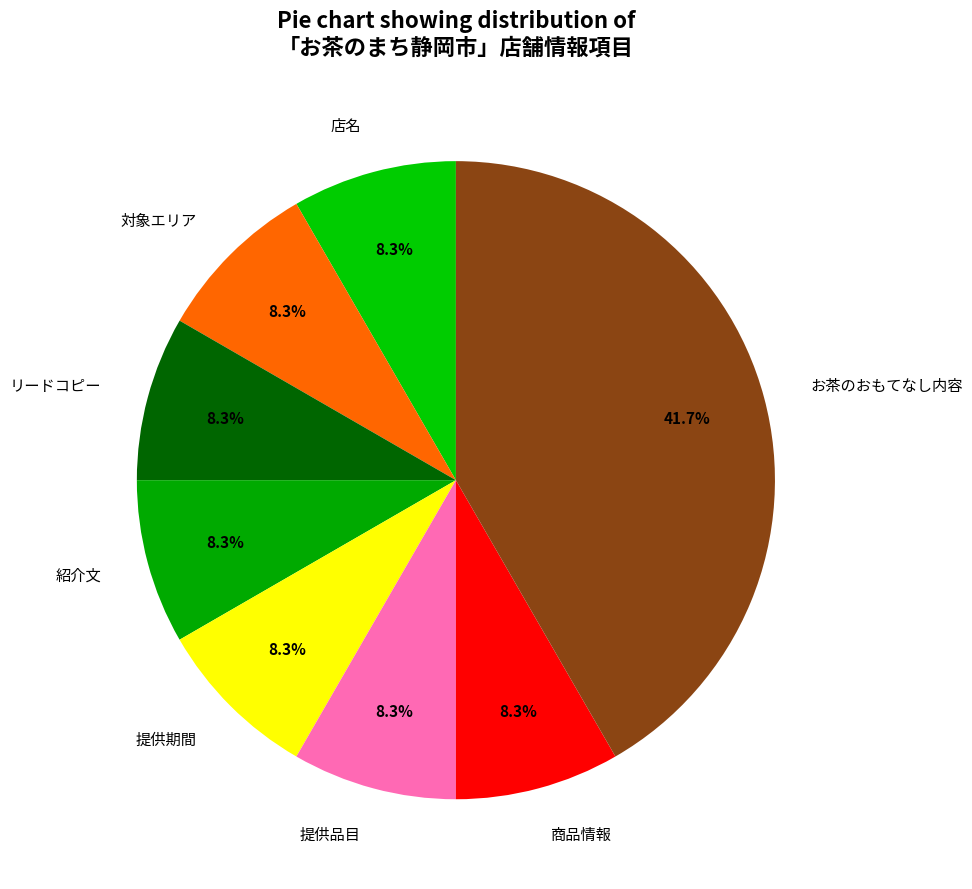

Is it true that 紹介文 is 8% of the pie?

True